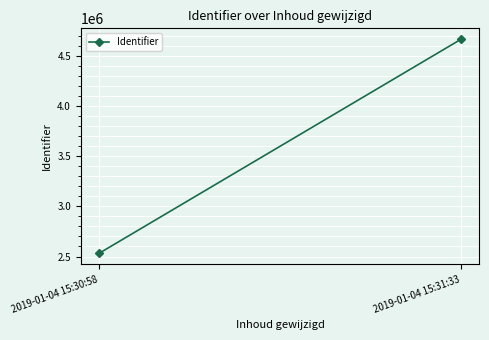

What is the difference between the maximum and minimum values?

2134854